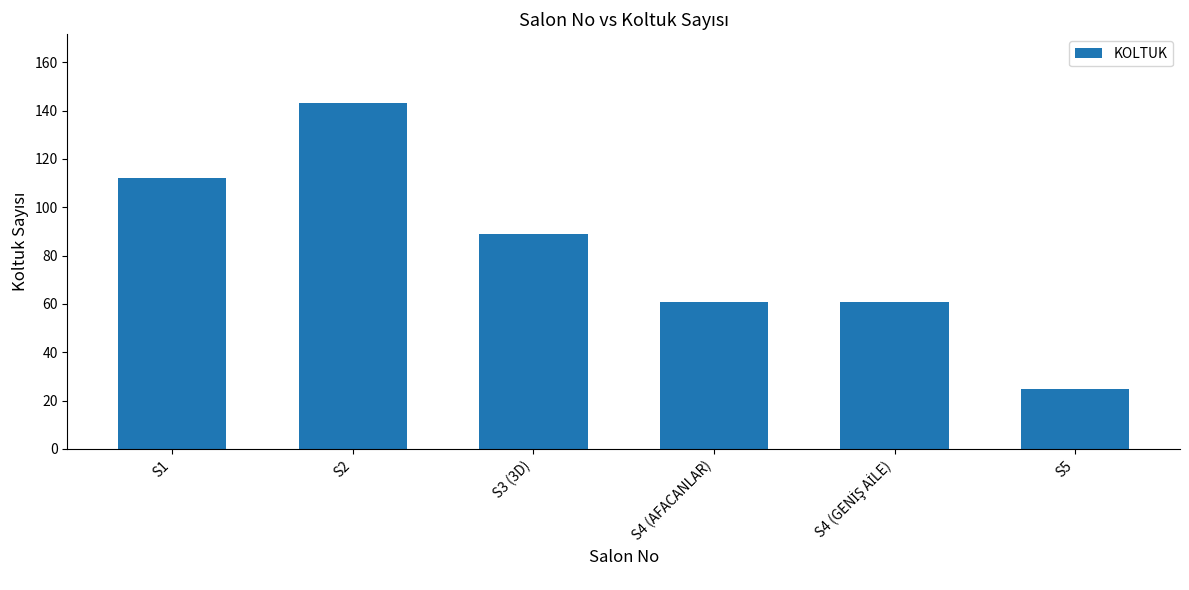

Is it true that the value at S1 is 112?

True